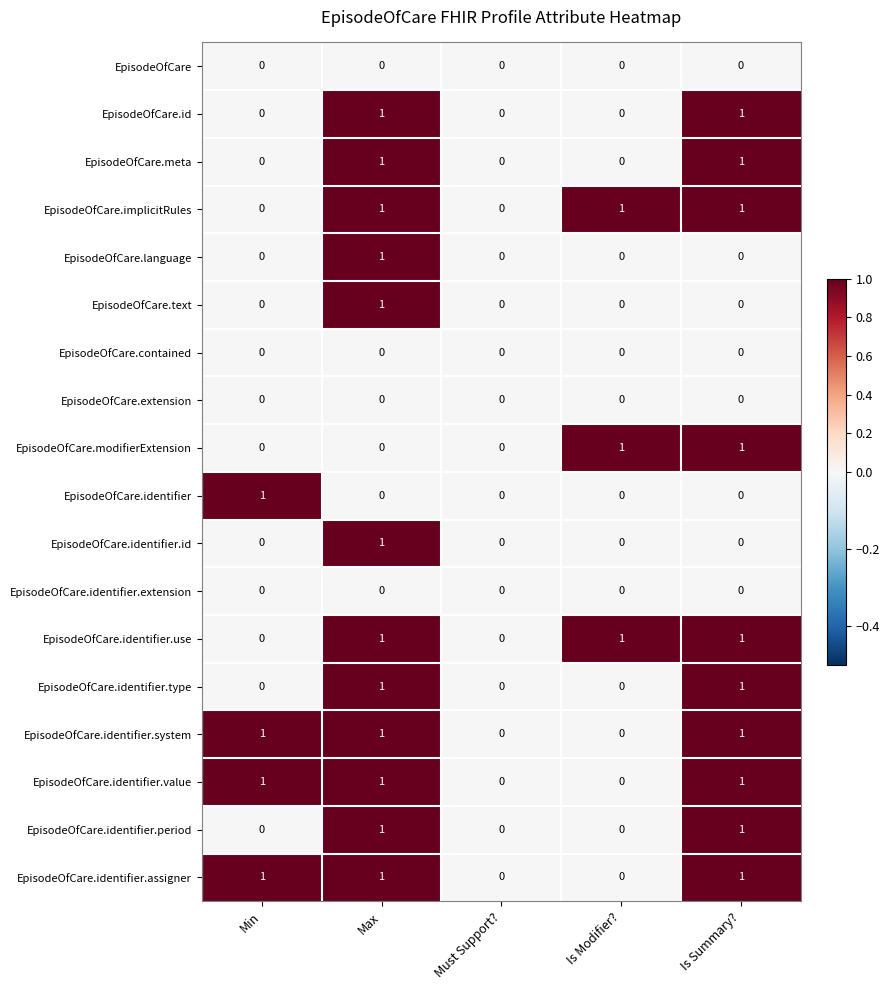

What is the total value across all series at Is Modifier??

3